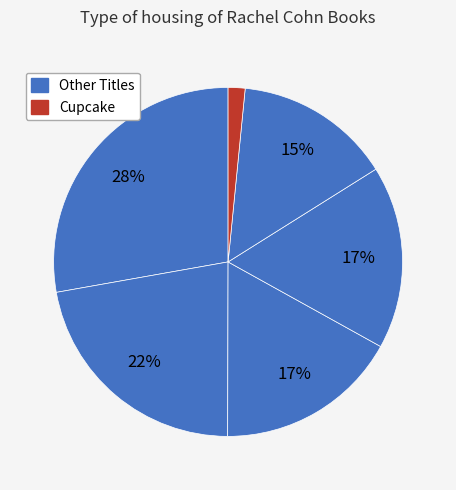

How many segments does this pie chart have?

6